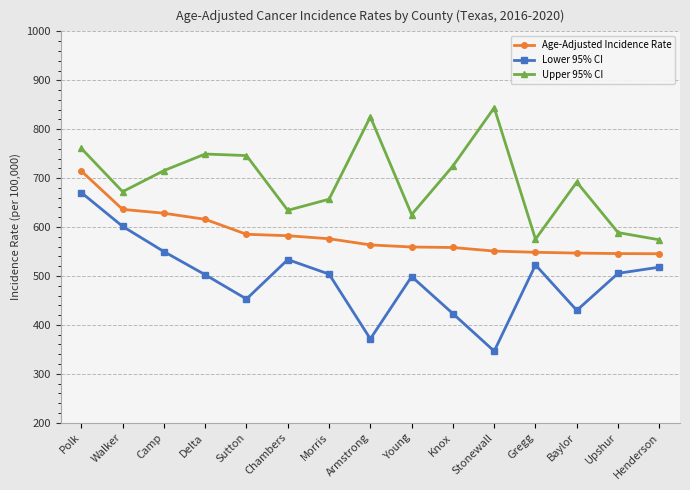

What position from the left is Morris?

7